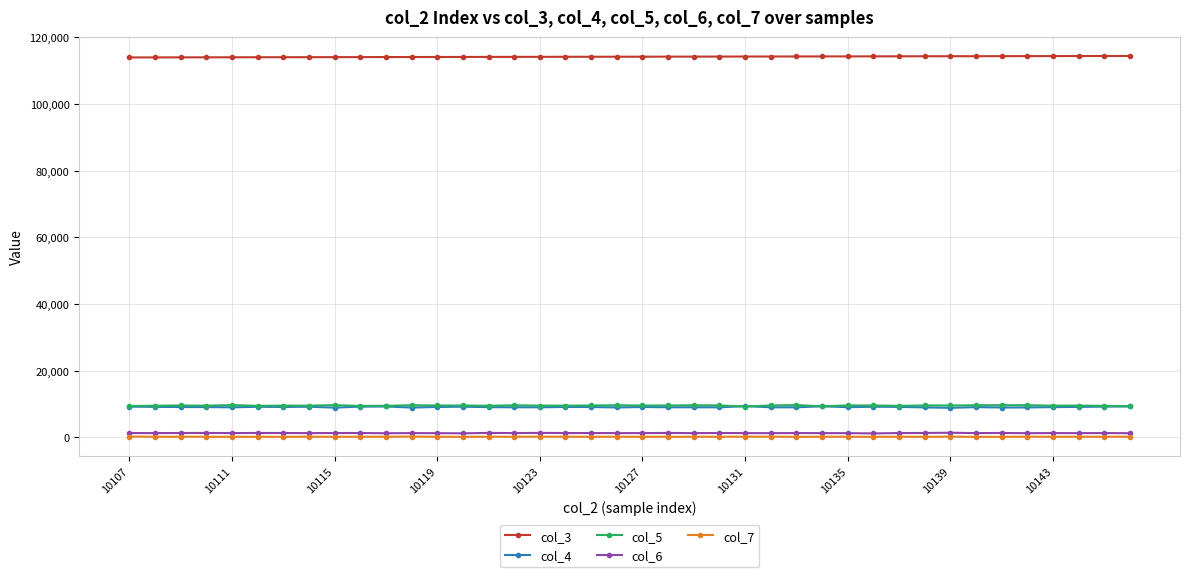

True or false: col_6 has more than 1 interior local peaks.

True